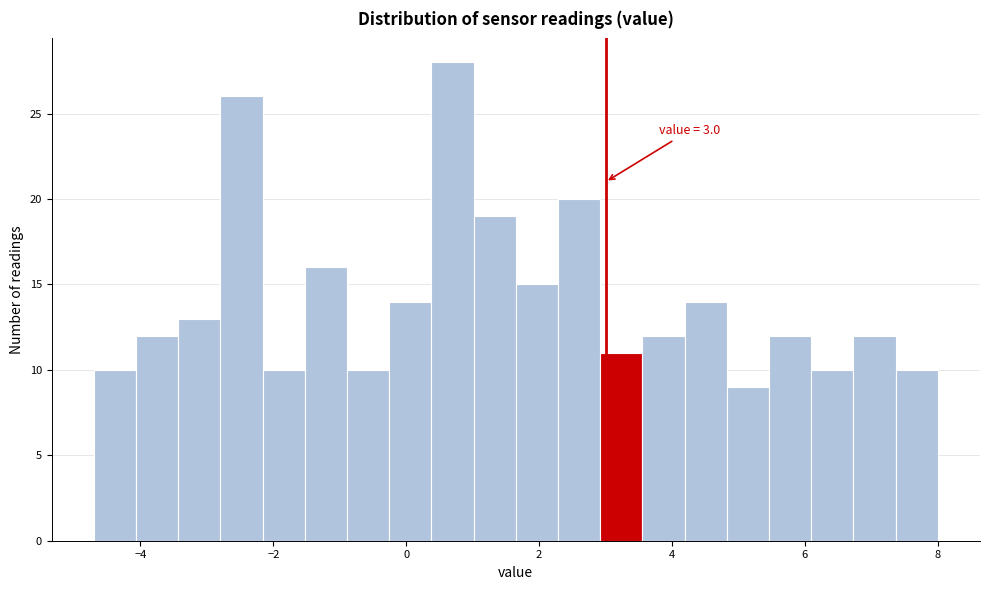

Around what value on the x-axis is the tallest bar? Give the approximate position of its centre, as read against the axis.

0.6